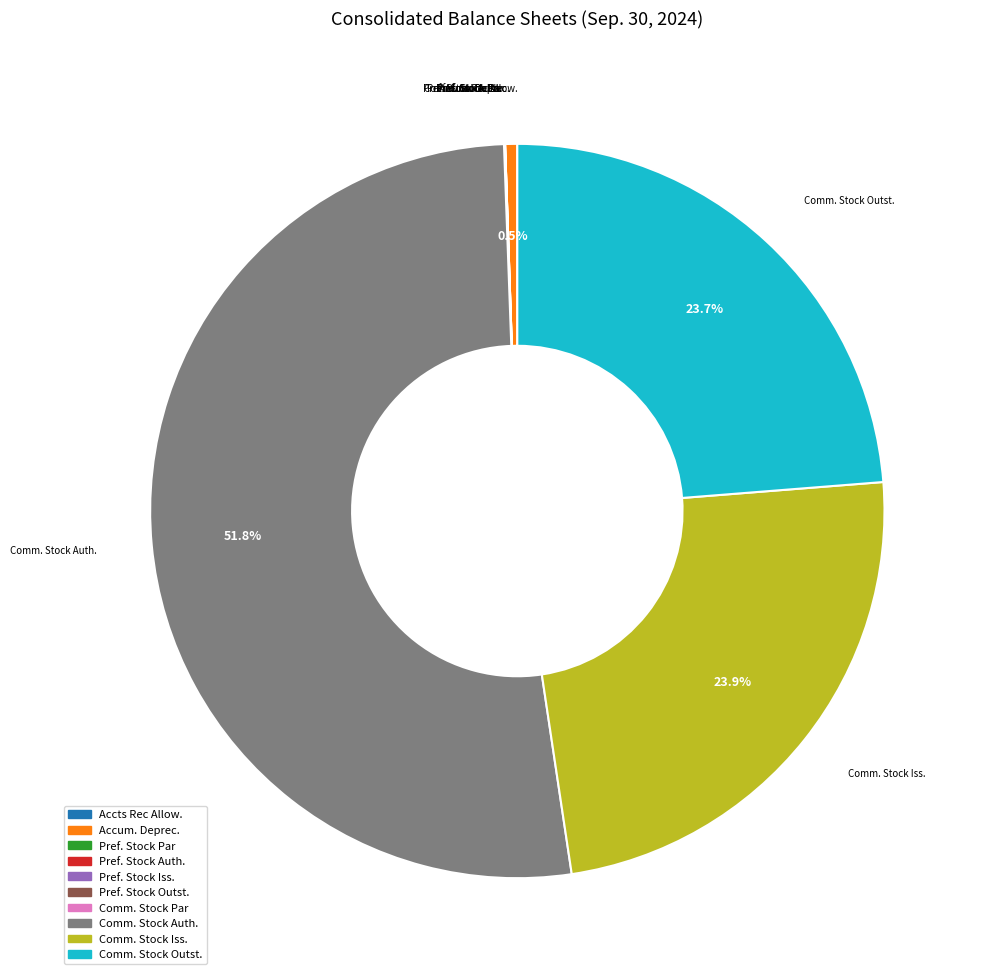

Which category has the smallest portion of the pie?

Common stock par value